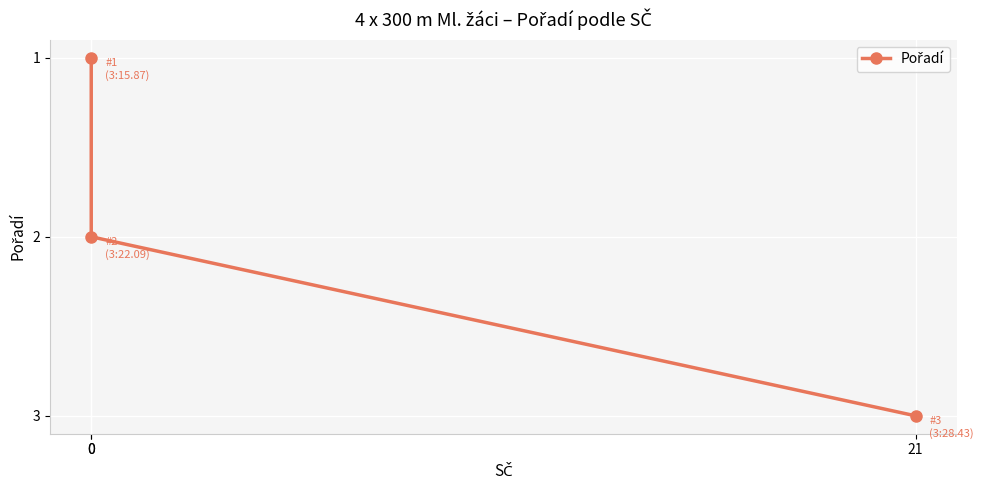

What is the change in value from 0 to 0?

+1